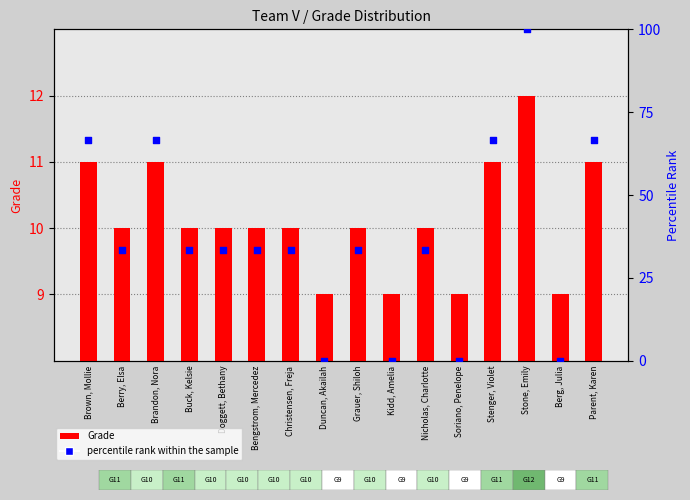

Which series contains the lowest Y value?

percentile rank within the sample